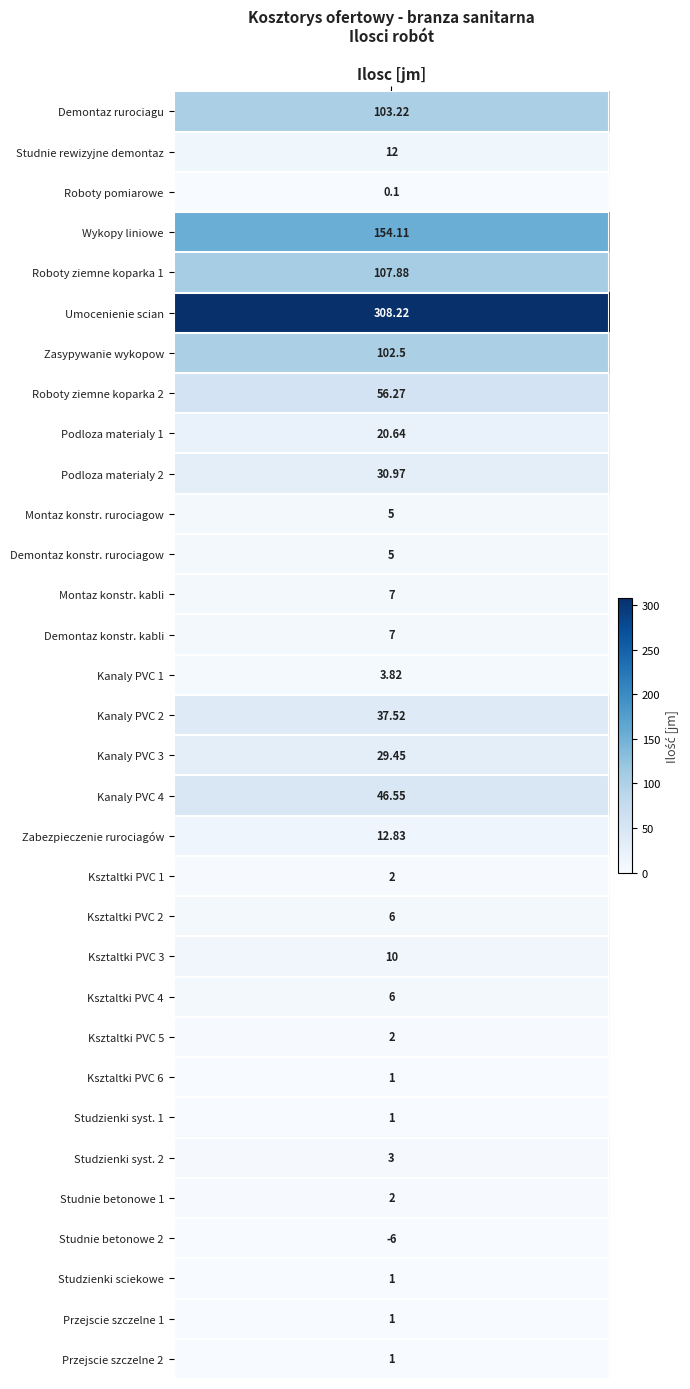

Reading left to right, transcribe all the data shown in this chart.

0=103.2	1=12.0	2=0.1	3=154.1	4=107.9	5=308.2	6=102.5	7=56.3	8=20.6	9=31.0	10=5.0	11=5.0	12=7.0	13=7.0	14=3.8	15=37.5	16=29.4	17=46.5	18=12.8	19=2.0	20=6.0	21=10.0	22=6.0	23=2.0	24=1.0	25=1.0	26=3.0	27=2.0	28=-6.0	29=1.0	30=1.0	31=1.0